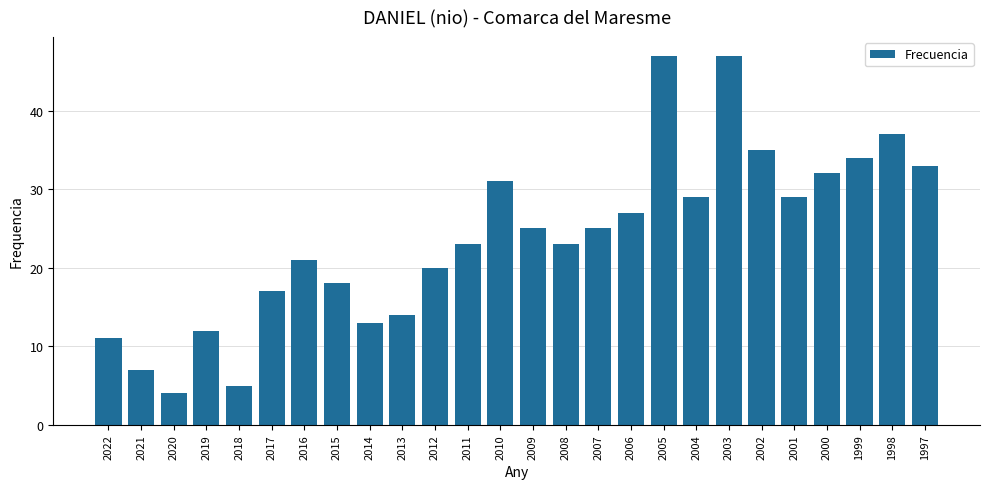

What is the value of the 15th bar from the left?

23